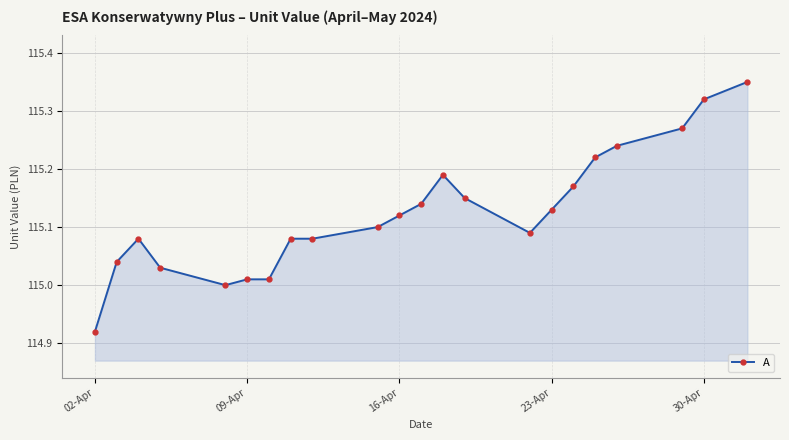

What is the difference between the second highest and second lowest values?

0.3